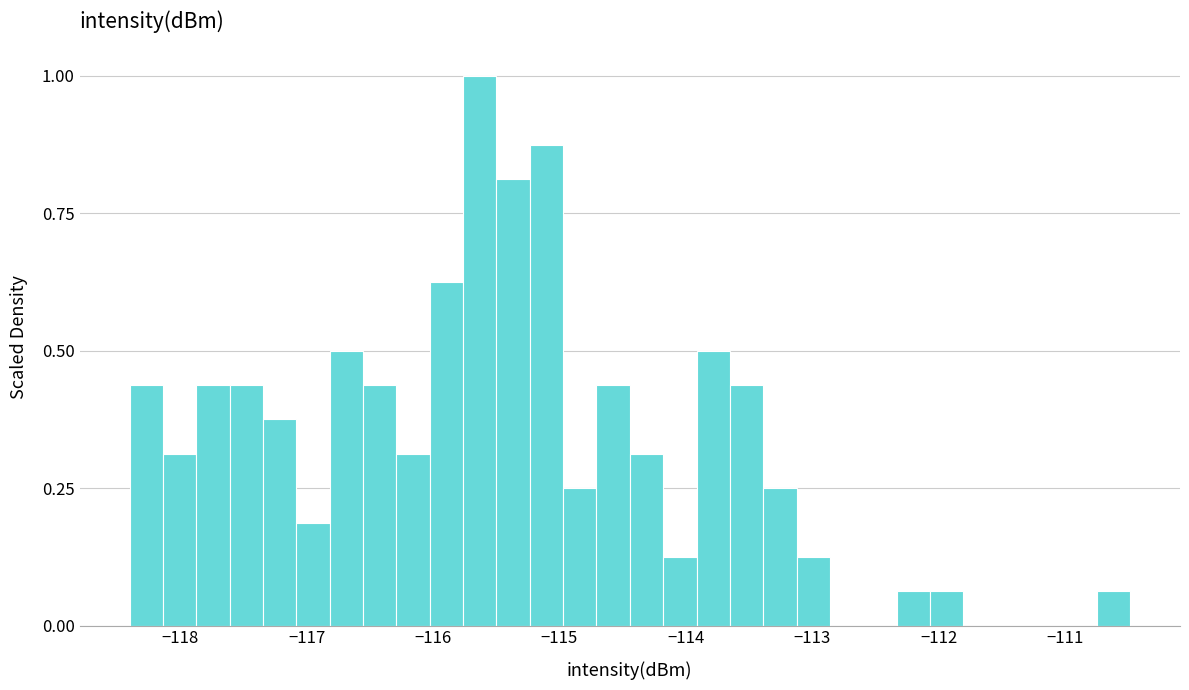

Read against the x-axis, roughly where is the centre of the tallest bar?

-115.6